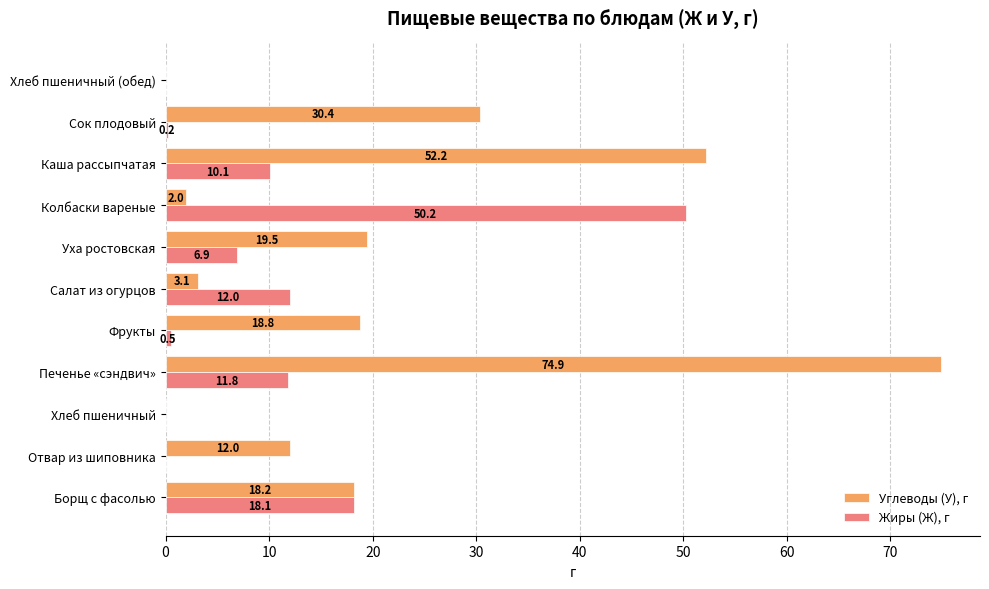

What is the average value of the Углеводы (У), г series?

21.0